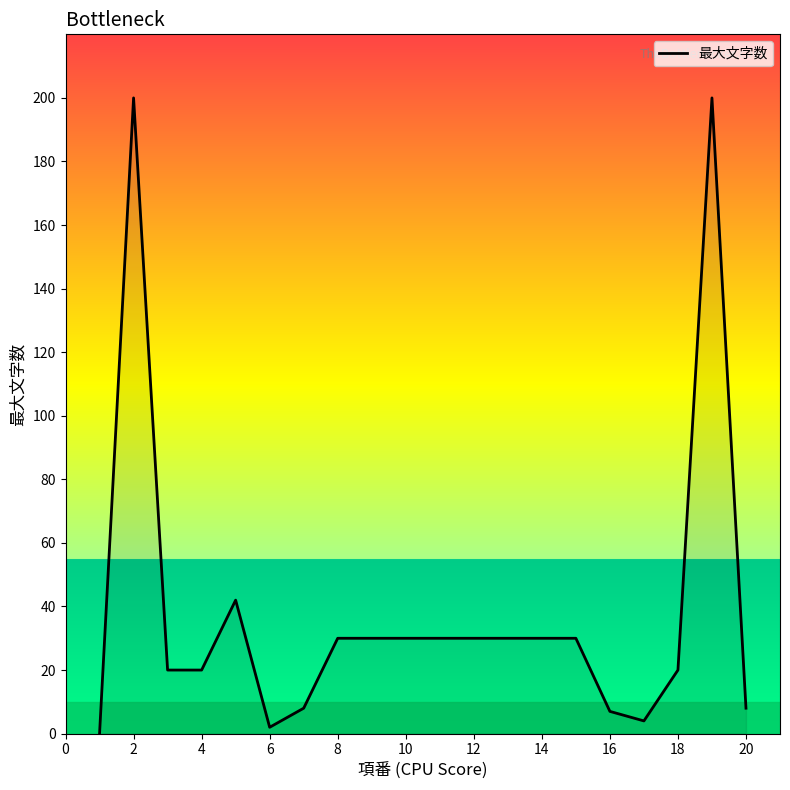

What is the maximum value shown in the chart?

200